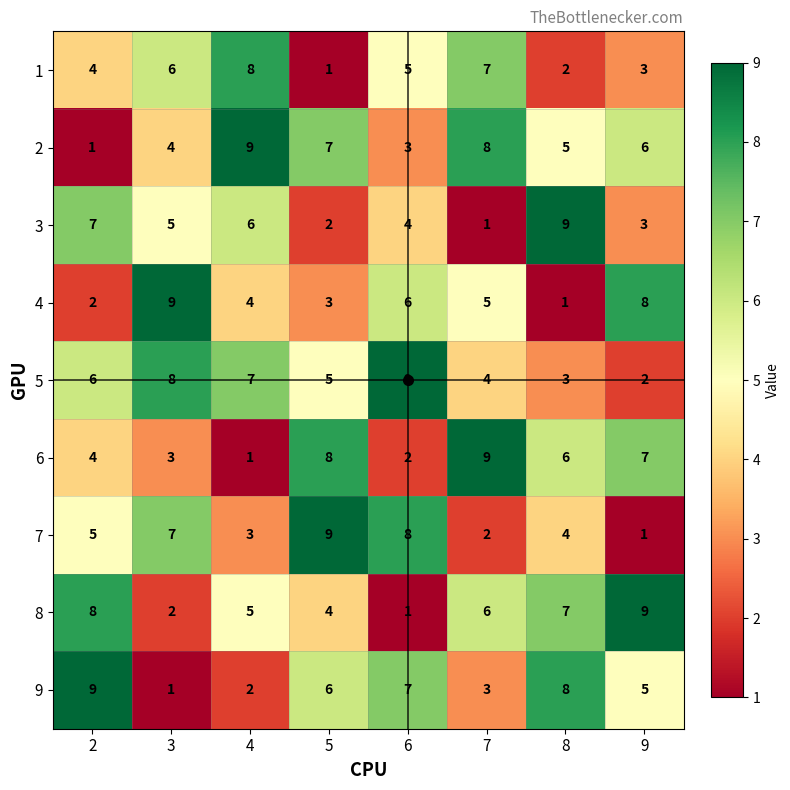

Is it true that 5 equals 6 at 2?

True